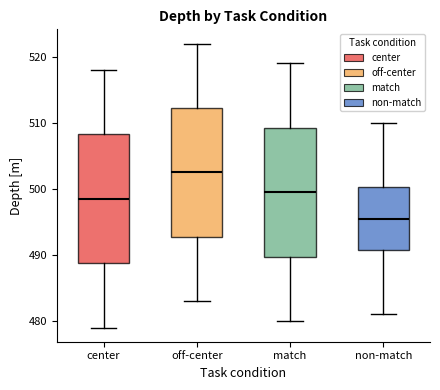

Which box's median line is the lowest?

non-match